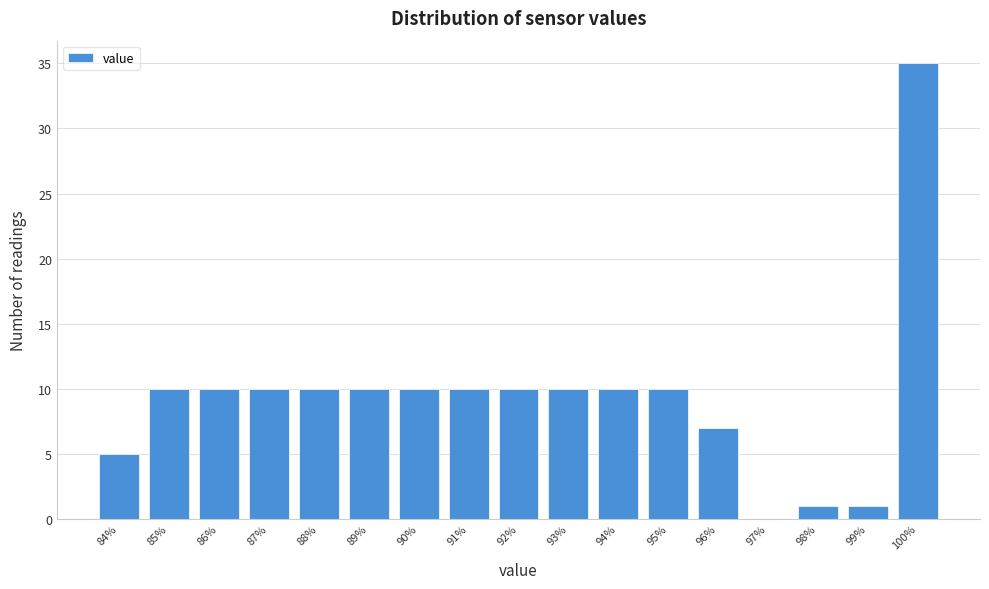

Reading left to right, list every bar in this chart as the range it spans on the x-axis followed by its height. The values are not printed on the chart, so give them approximately, as read against the axis.

83.5 to 84.5: 5
84.5 to 85.5: 10
85.5 to 86.5: 10
86.5 to 87.5: 10
87.5 to 88.5: 10
88.5 to 89.5: 10
89.5 to 90.5: 10
90.5 to 91.5: 10
91.5 to 92.5: 10
92.5 to 93.5: 10
93.5 to 94.5: 10
94.5 to 95.5: 10
95.5 to 96.5: 7
96.5 to 97.5: 0
97.5 to 98.5: 1
98.5 to 99.5: 1
99.5 to 100.5: 35